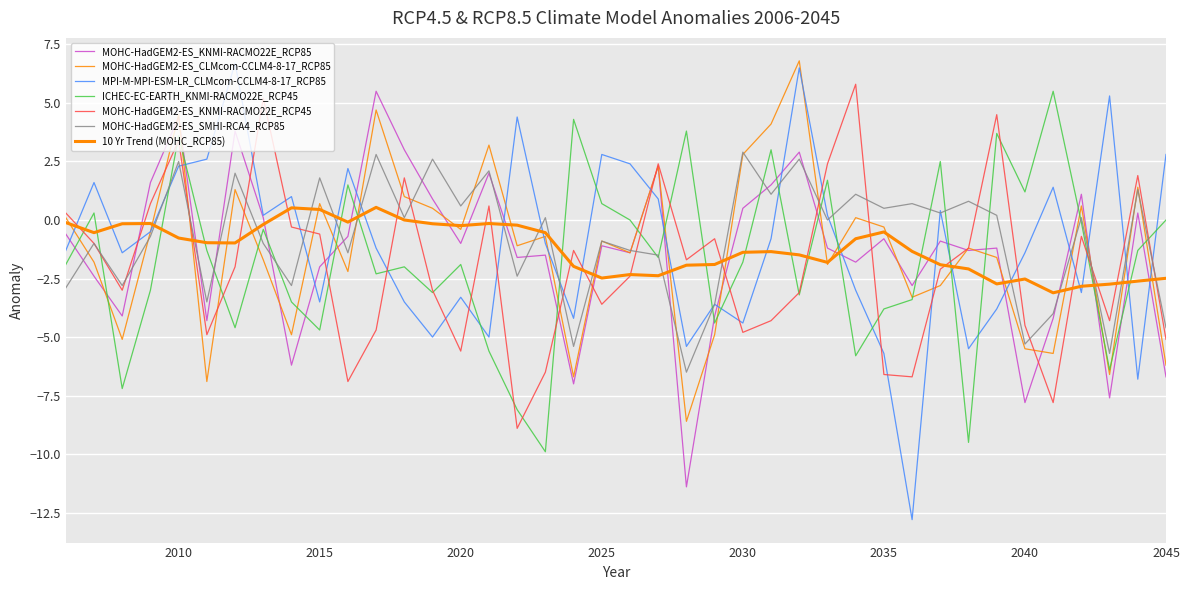

How many interior local peaks does the MPI-M-MPI-ESM-LR_CLMcom-CCLM4-8-17_RCP85 series have?

12